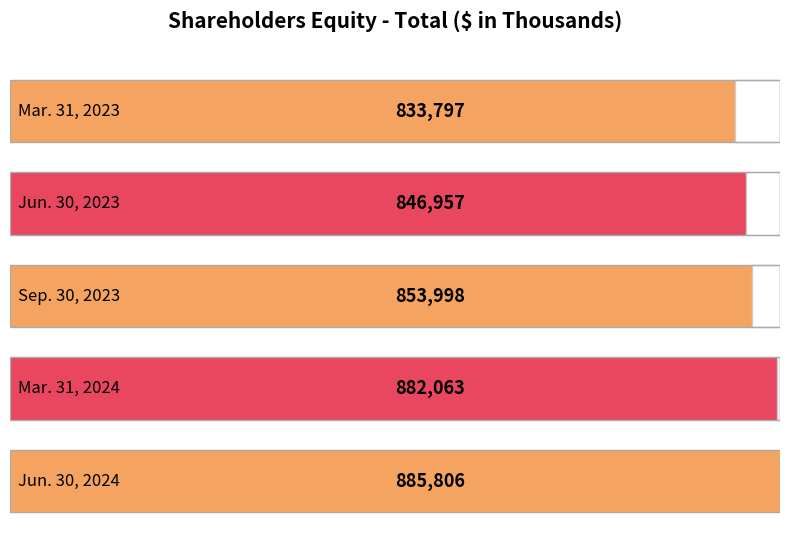

What is the average value?

860524